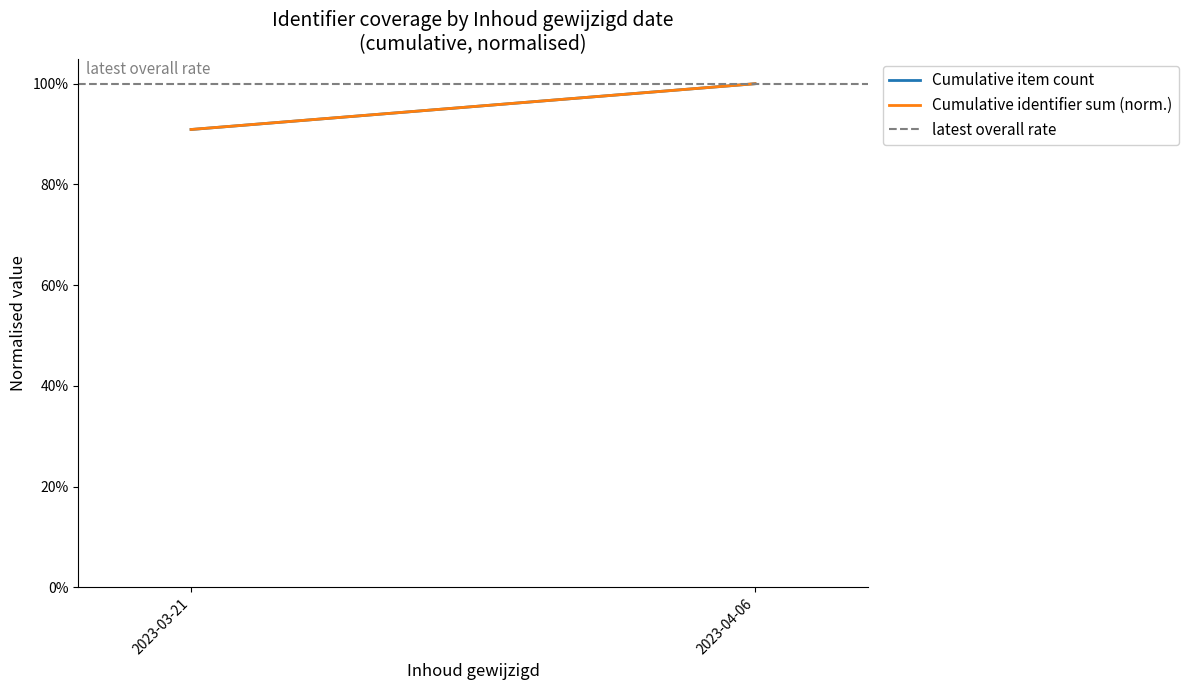

How many series are shown in this chart?

3